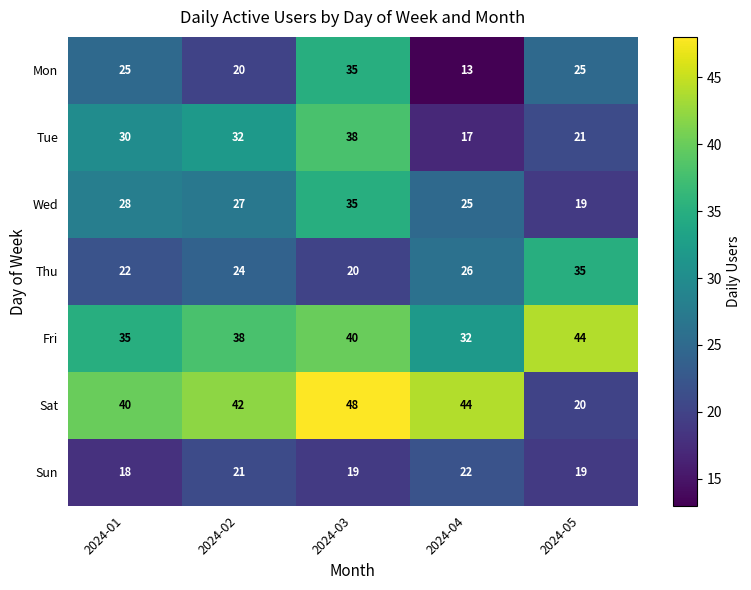

What is the difference between the maximum and minimum values in the Sun series?

4